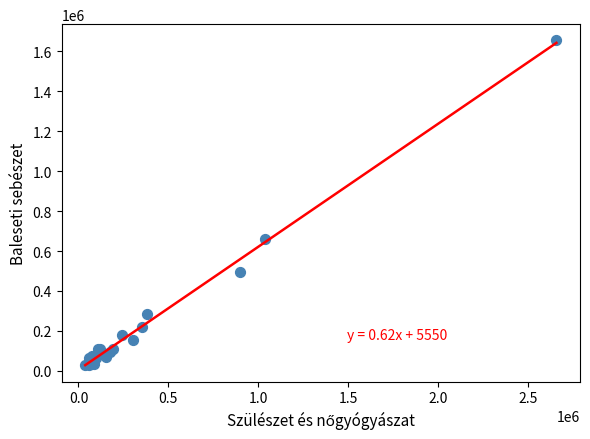

What Y value in the scatter plot is closest to 840942?

657802